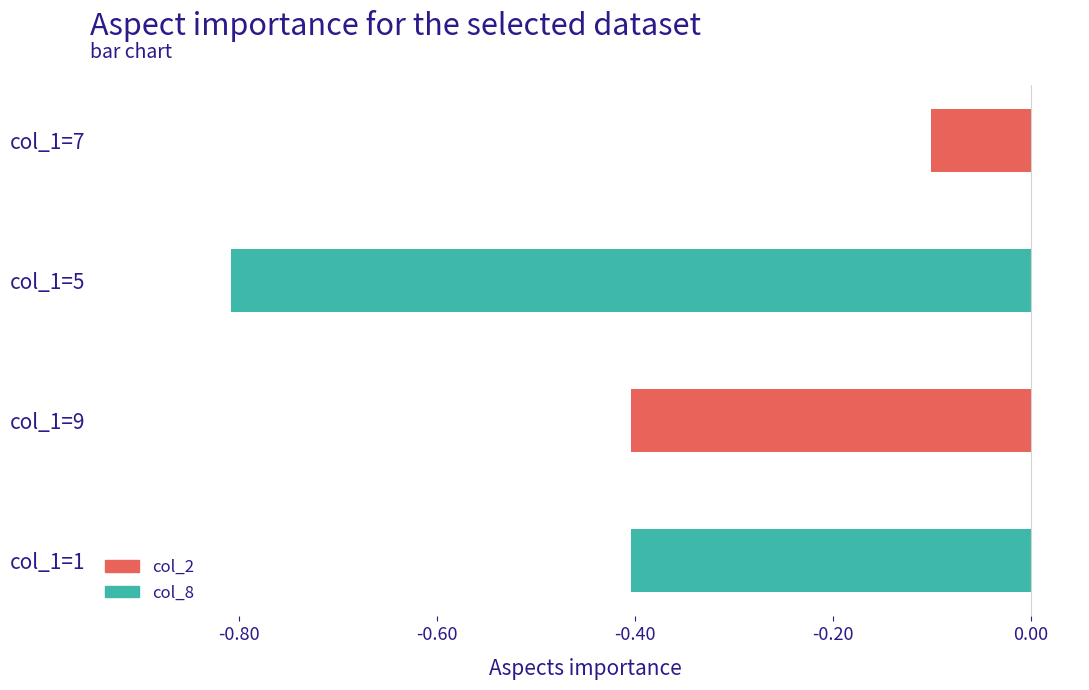

What is the sum of the values at col_1=5 and col_1=9?

-1.2